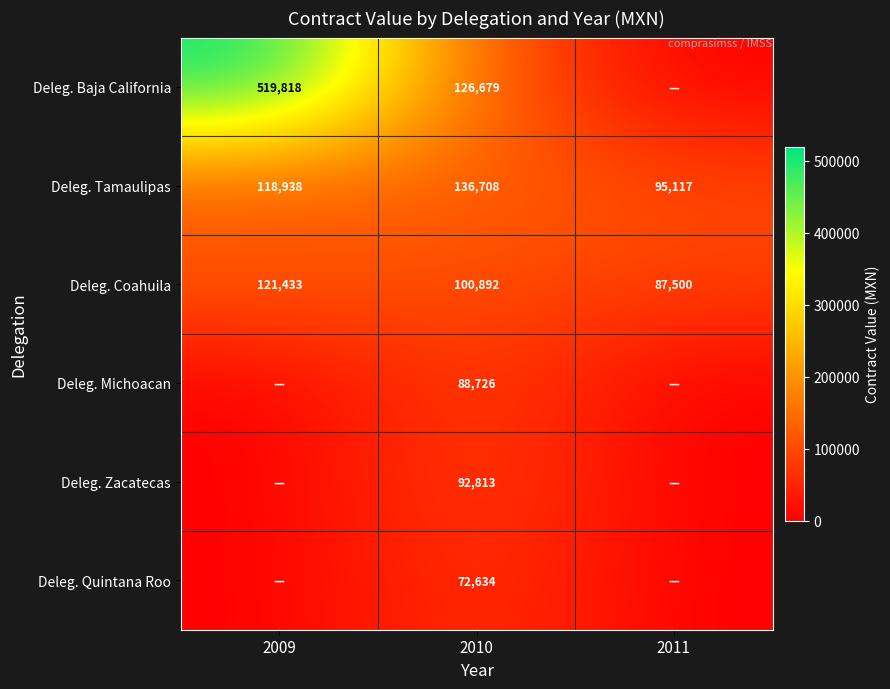

The value of Deleg. Zacatecas at 2010 is 153679. True or false?

False